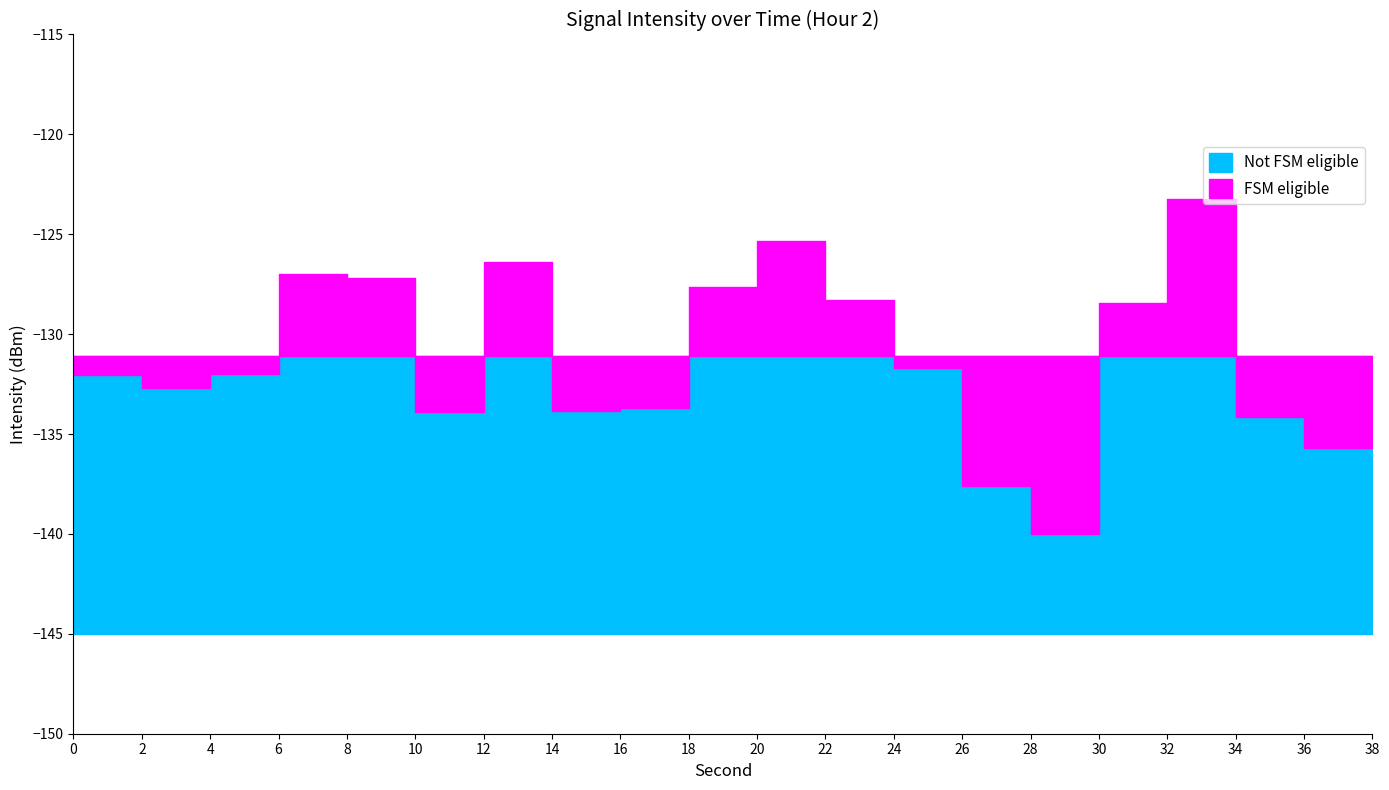

Is it true that the value at 6 is -127.0?

True